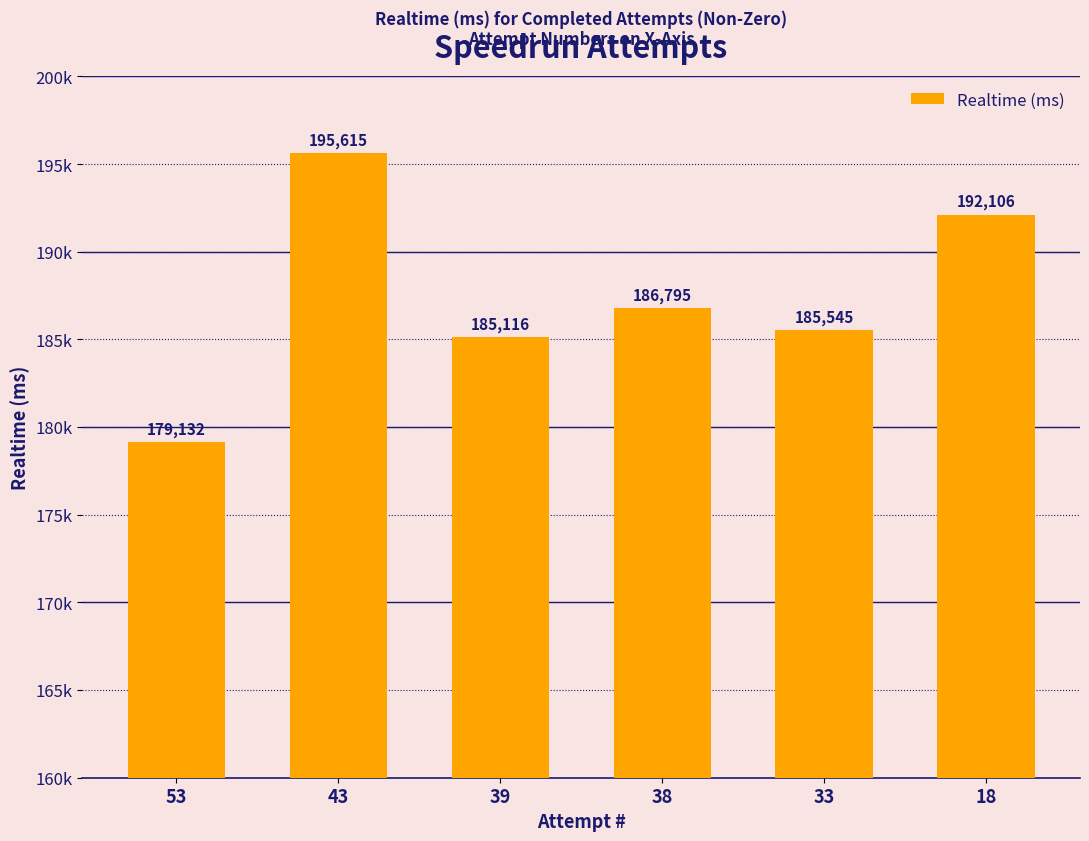

Are the bars horizontal?

No